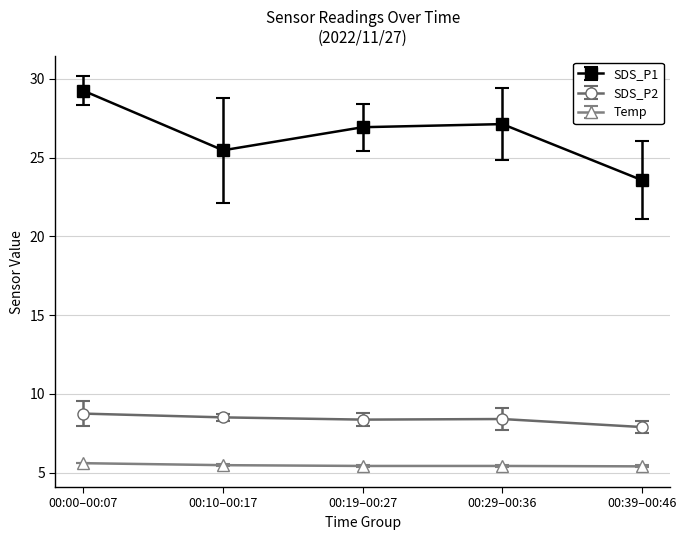

Where does the SDS_P1 series first go above 26?

00:00–00:07